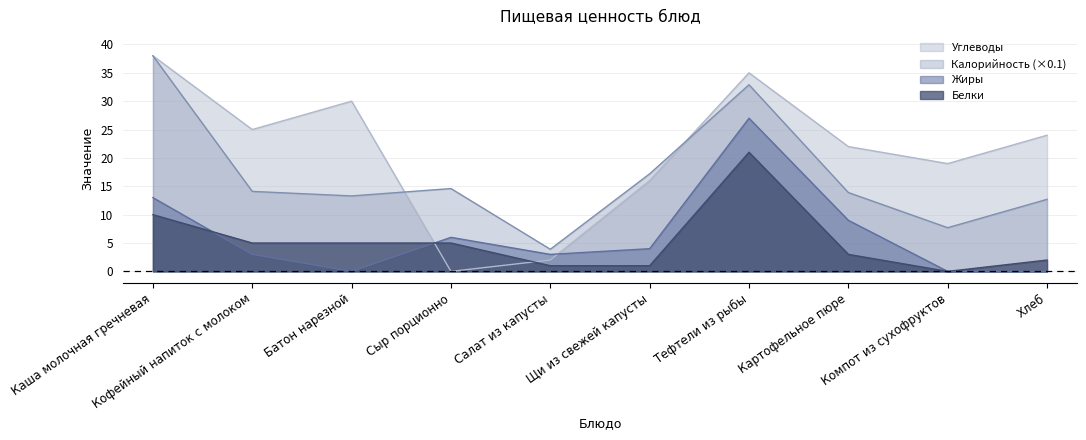

How many categories are shown in the chart?

10